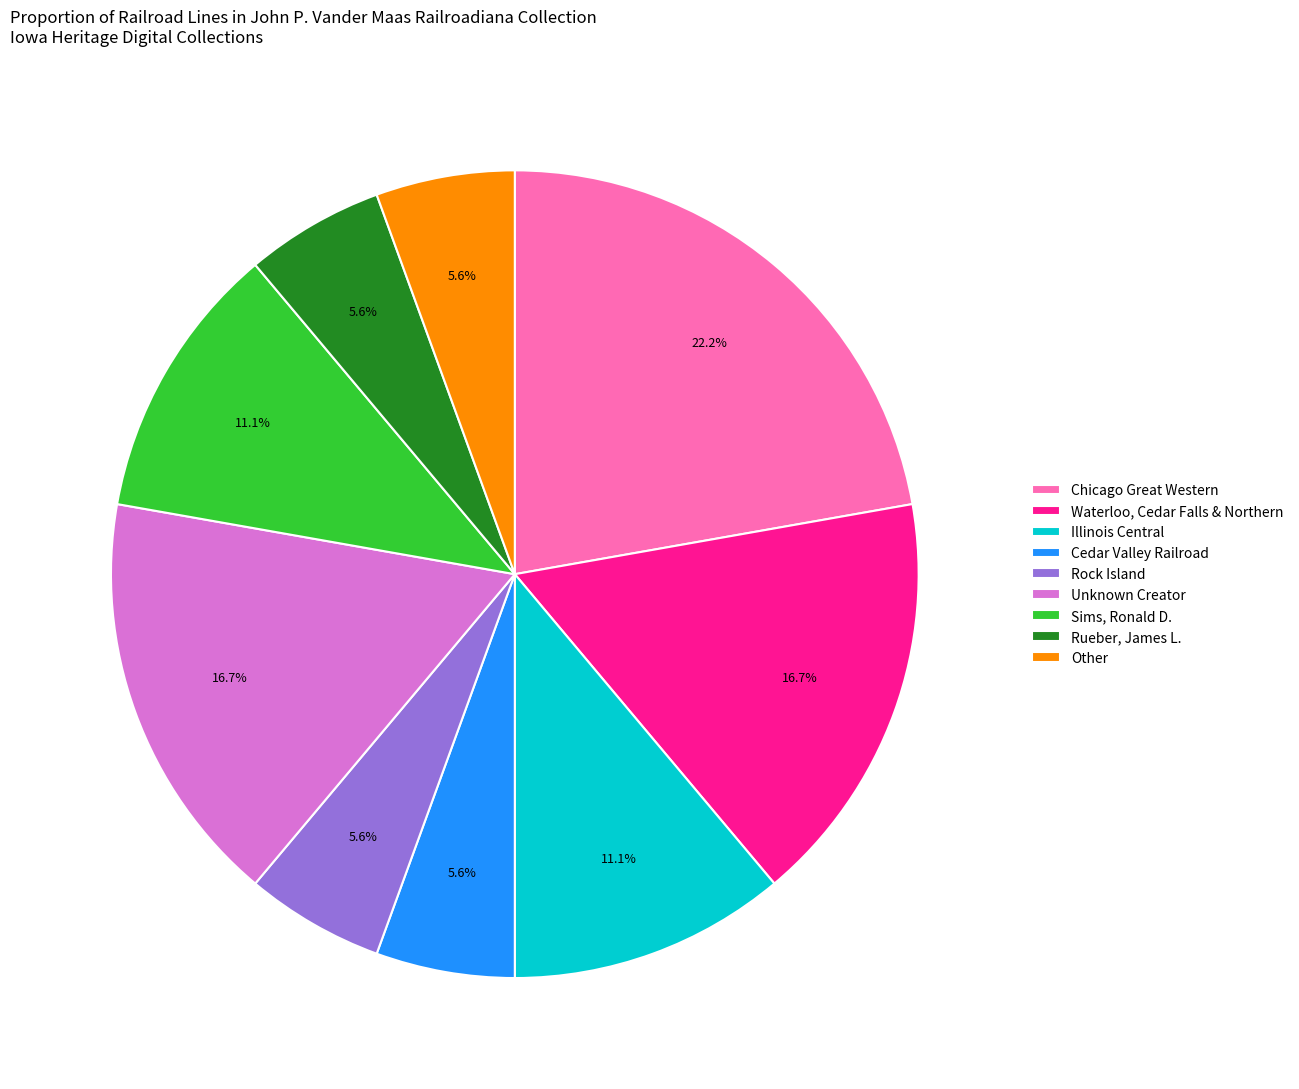

Which has a higher value, Chicago Great Western or Sims, Ronald D.?

Chicago Great Western